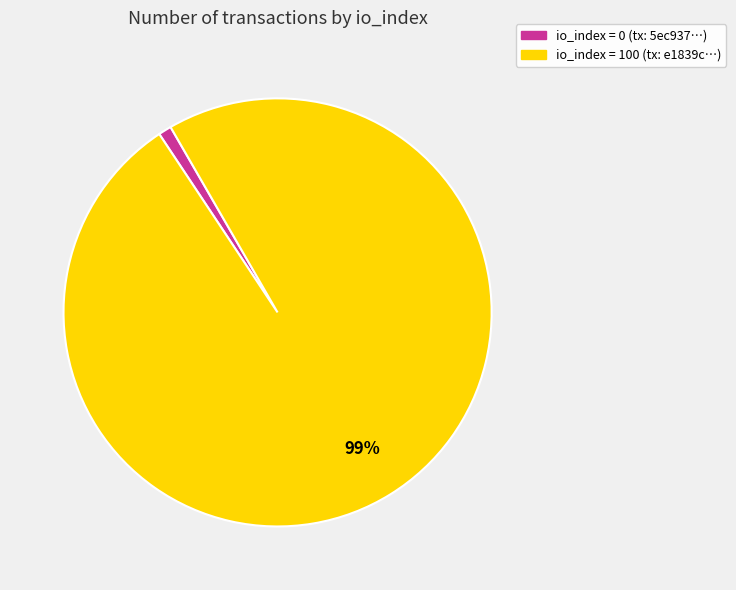

To the nearest percent, what is the average slice percentage?

50%